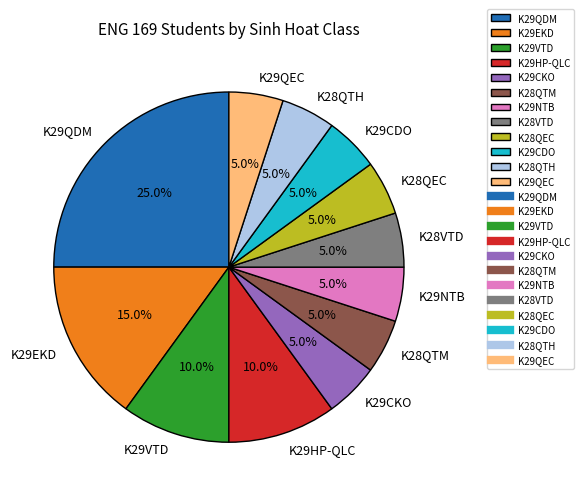

To the nearest percent, what is the difference between the largest and smallest slice percentages?

20%